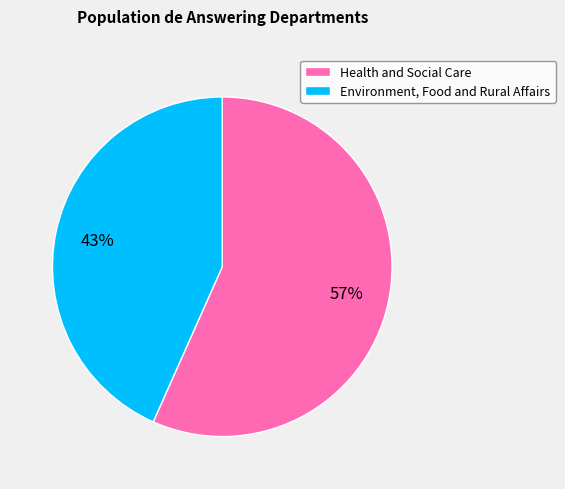

How many slices are in this pie chart?

2